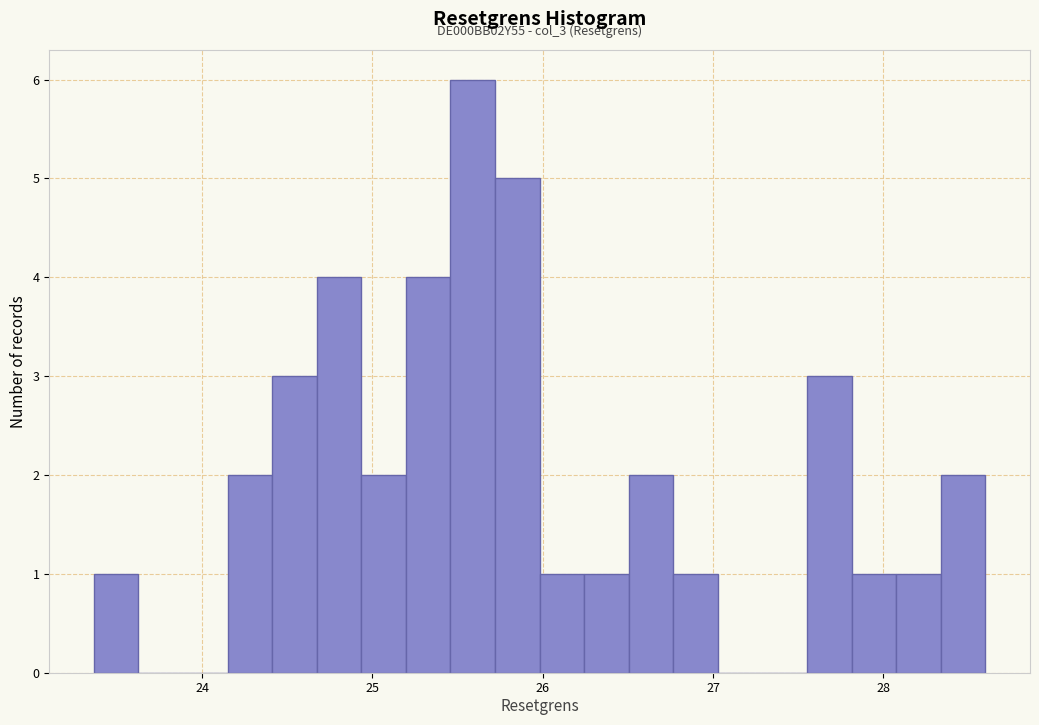

Around what value on the x-axis is the tallest bar? Give the approximate position of its centre, as read against the axis.

25.6